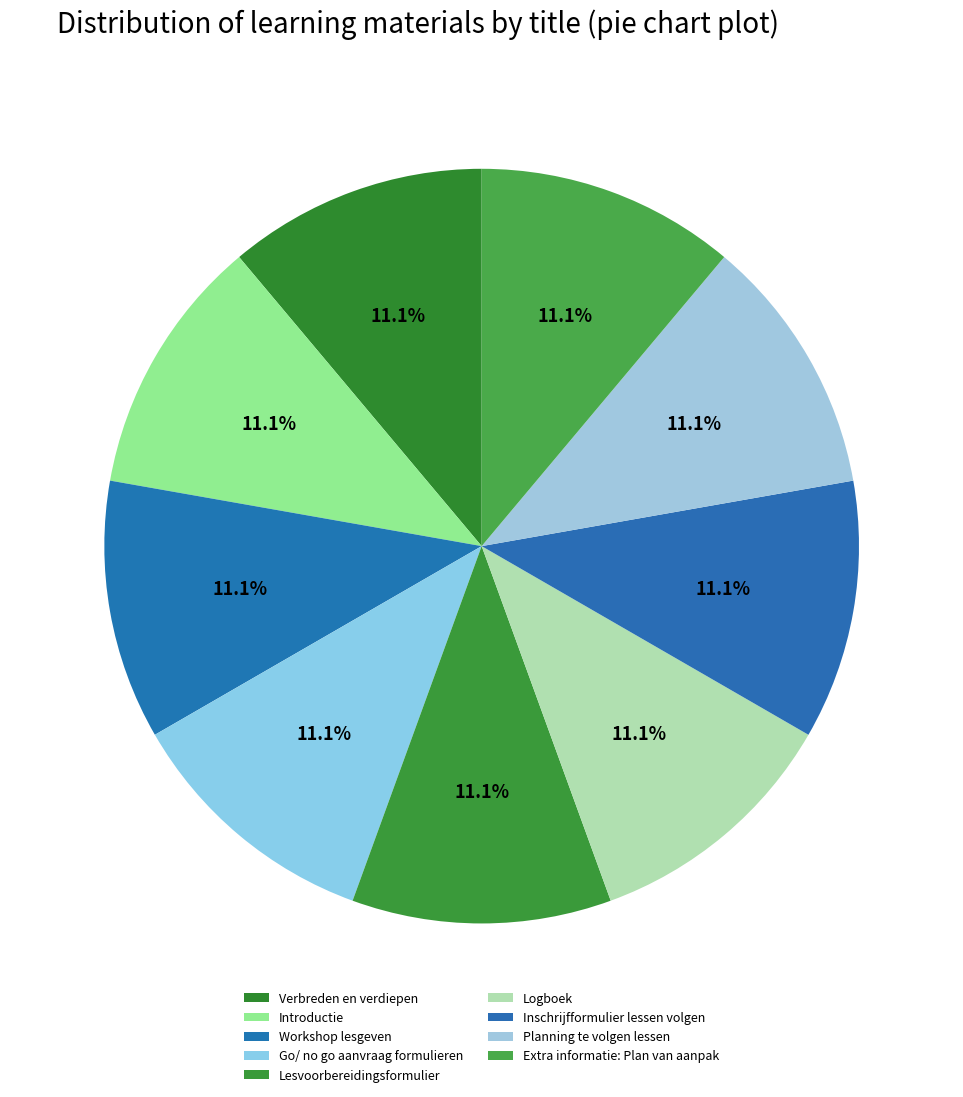

What percentage is the Introductie slice, to the nearest percent?

11%